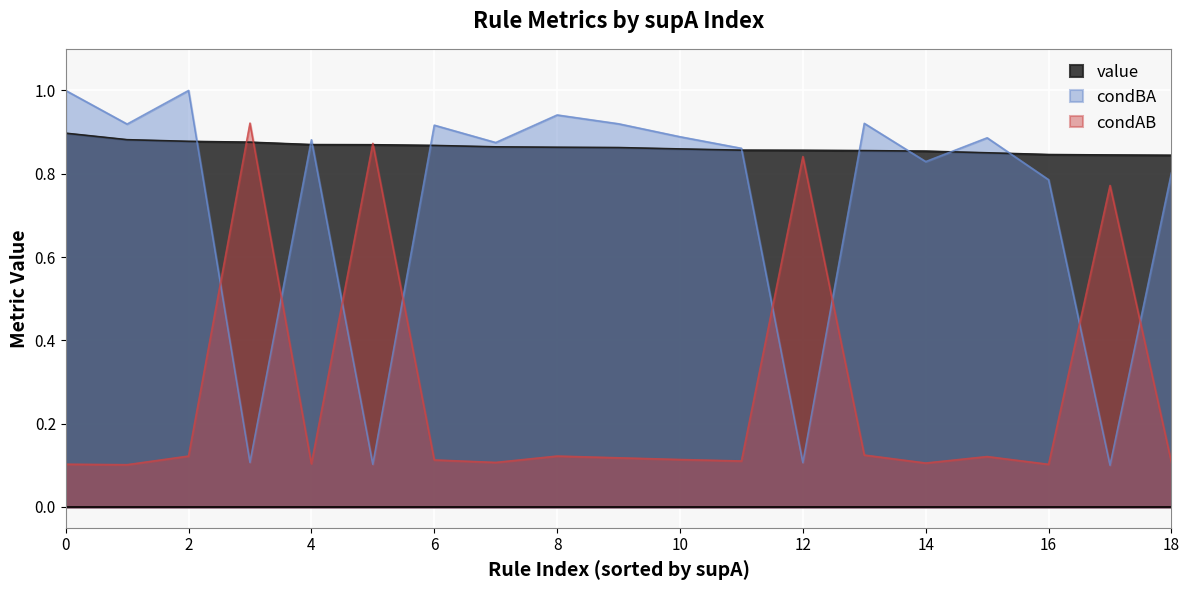

What is the greatest value displayed?

1.0